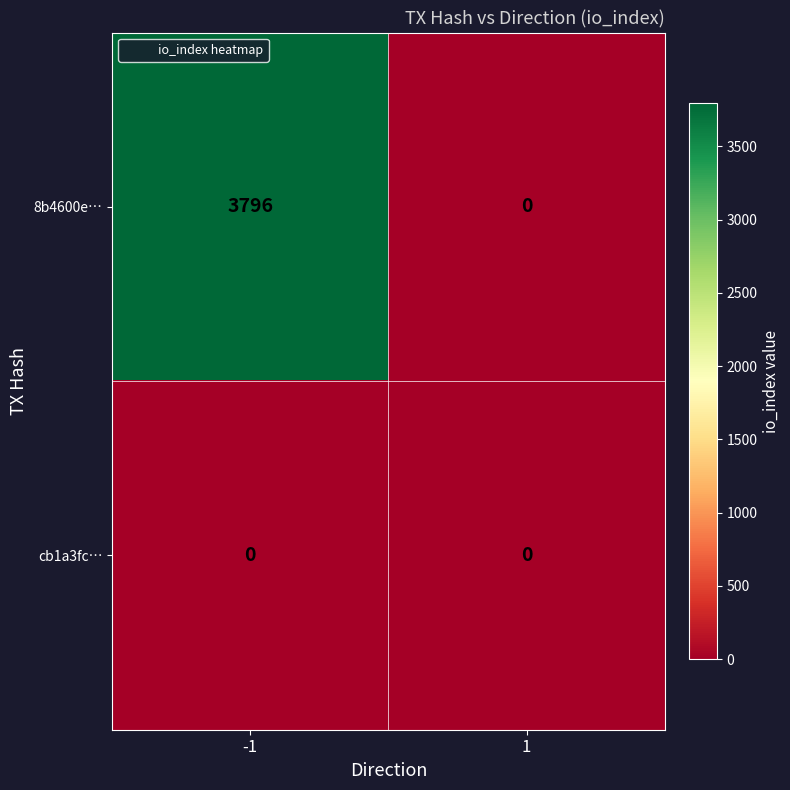

Which label corresponds to the largest value in the chart?

-1